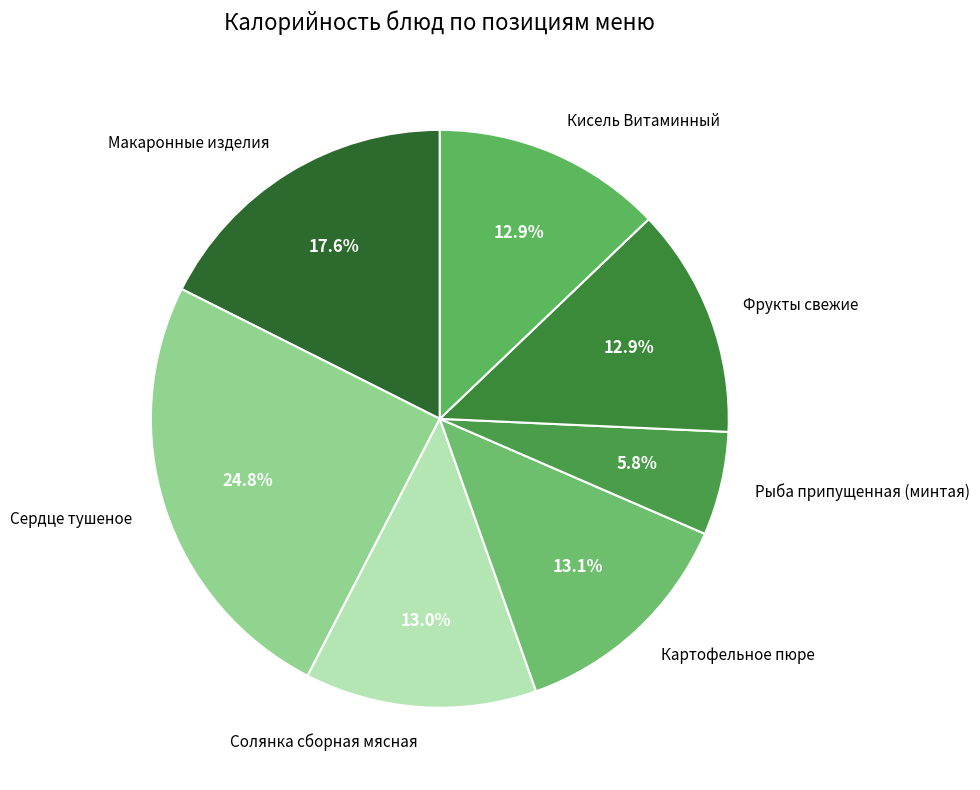

Combined, what portion of the pie is Фрукты свежие and Сердце тушеное?

37.7%